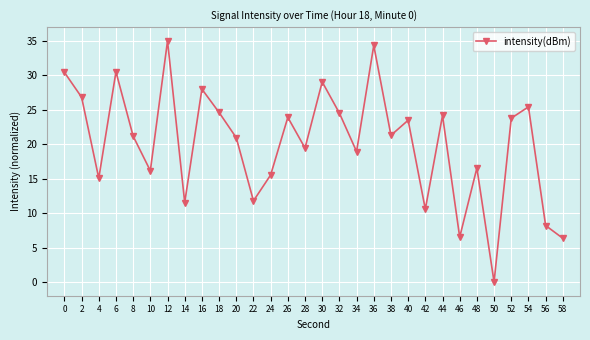

Which category has the lowest value across all series?

50